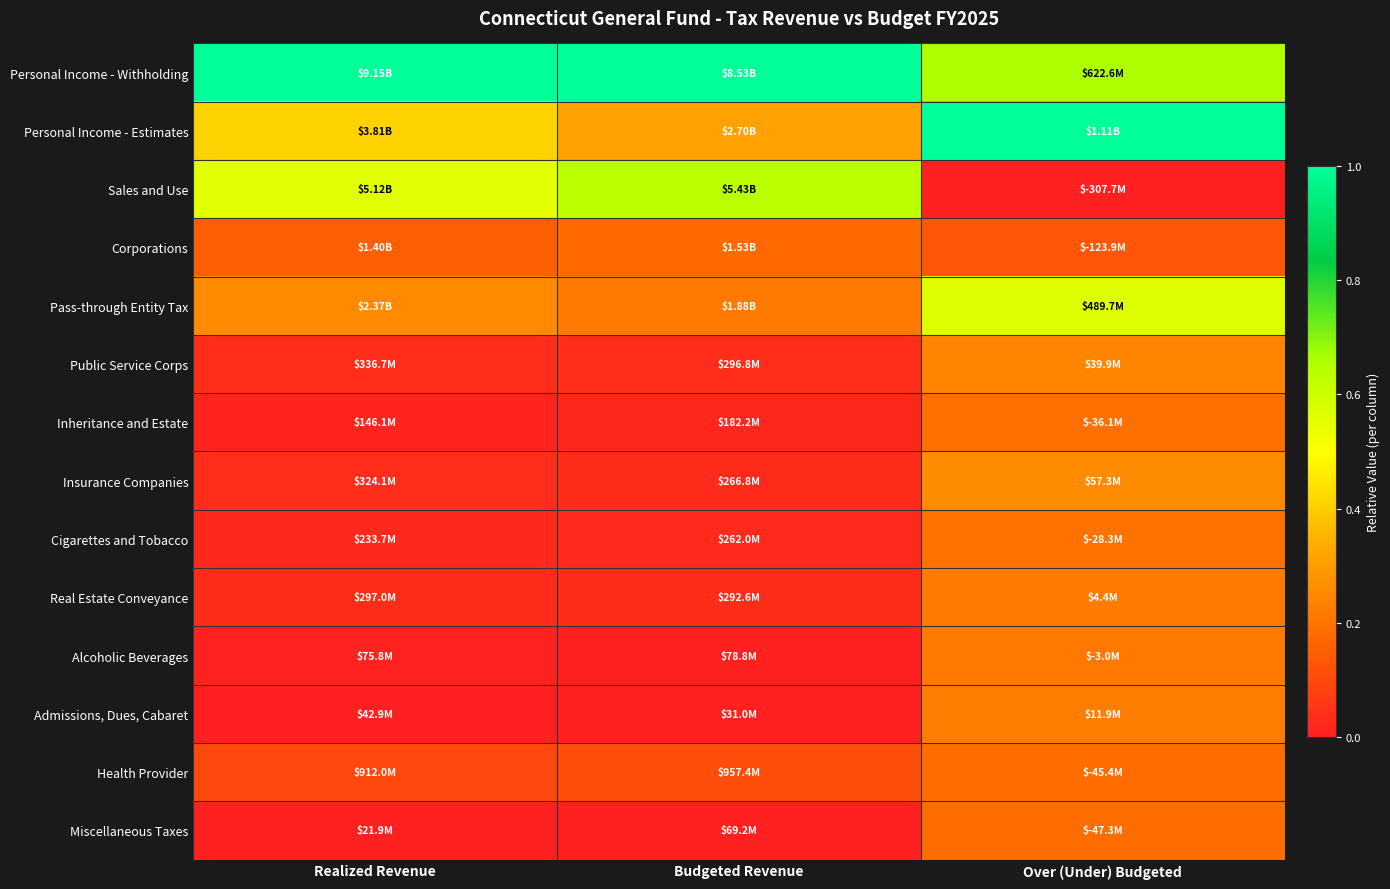

Between Over (Under) Budgeted and Budgeted Revenue, which is larger?

Budgeted Revenue